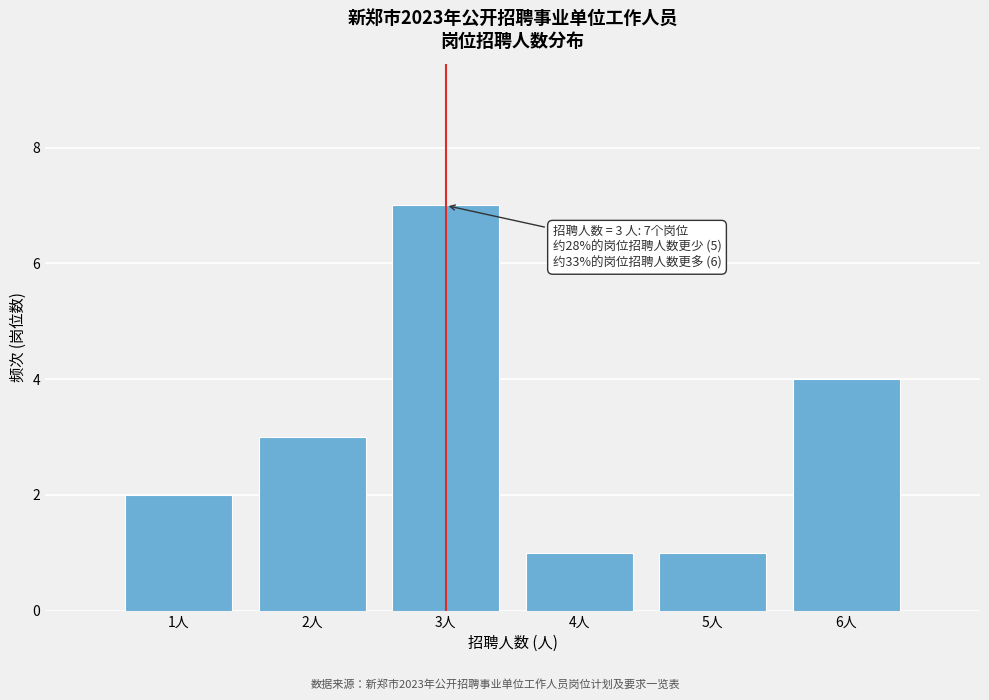

Which range on the x-axis has the tallest bar?

2.5 to 3.5